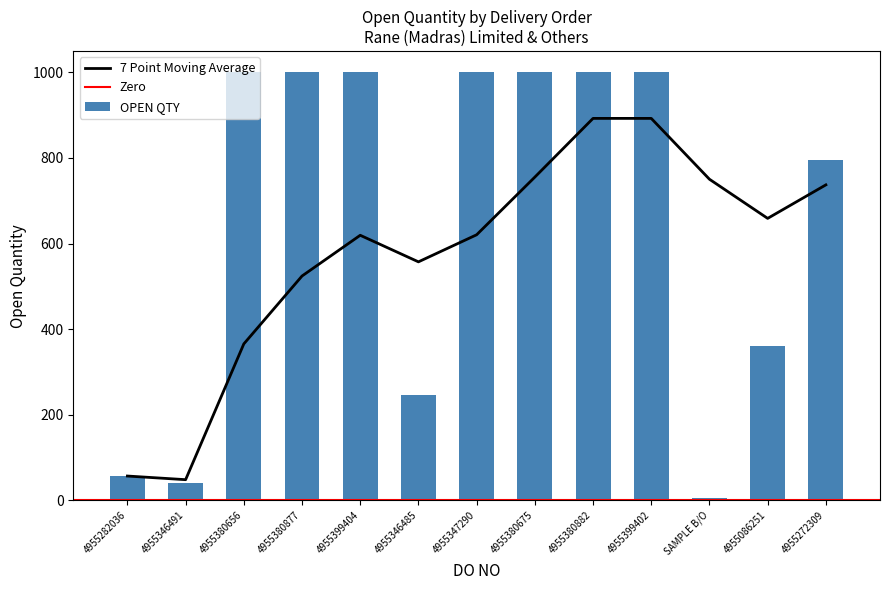

What position from the left is 4955380675?

8